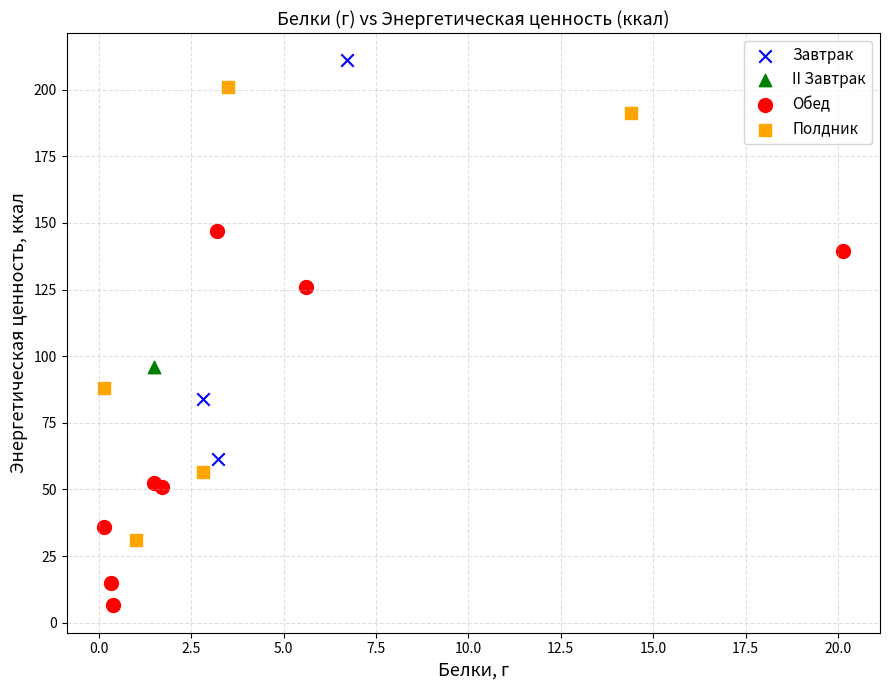

Which series reaches the maximum Y coordinate?

Завтрак